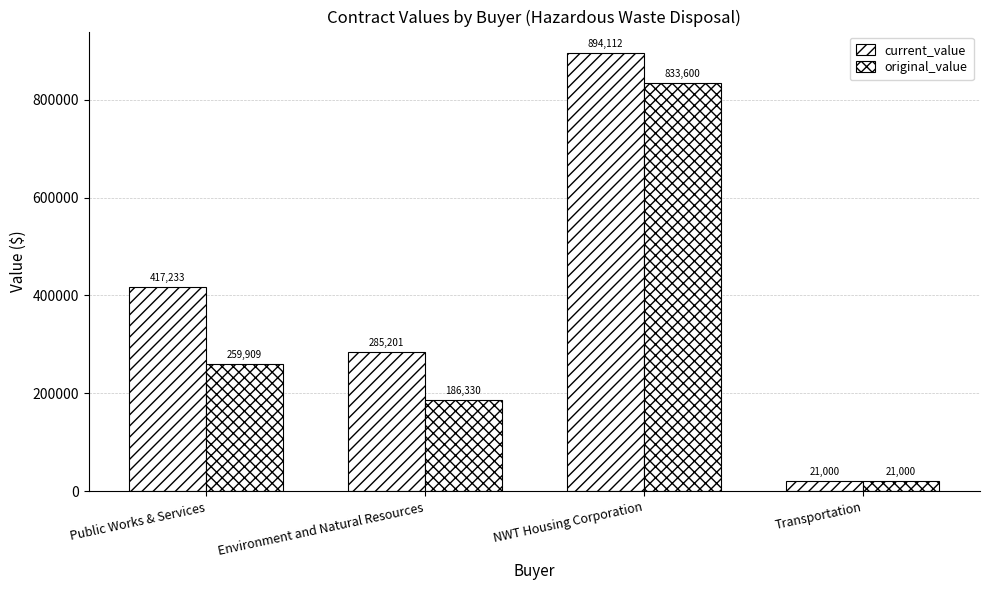

What is the average value of the original_value series?

325209.8